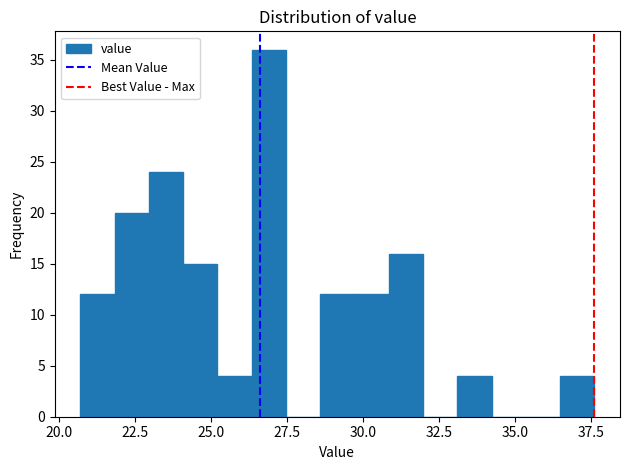

Read against the x-axis, roughly where is the centre of the tallest bar?

27.0